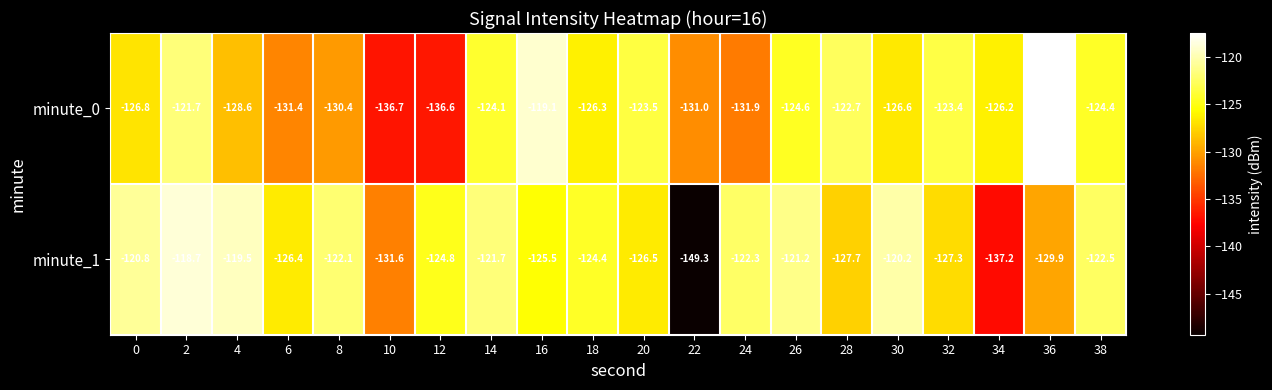

Count the number of categories in the chart.

20